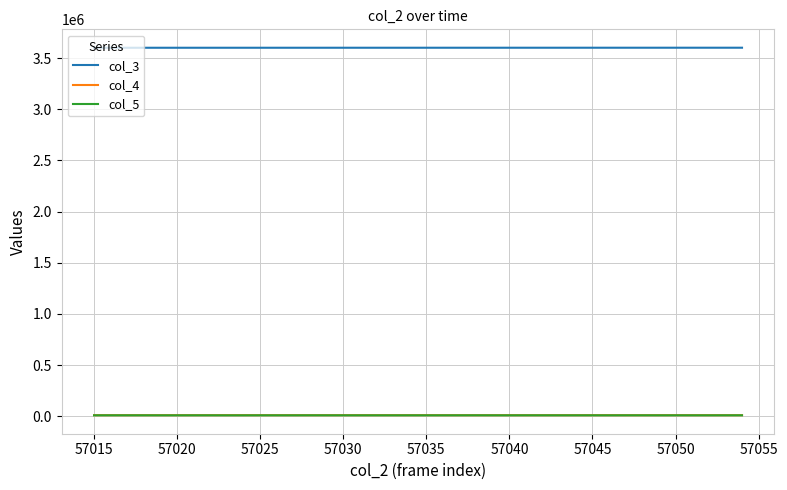

What is the maximum value shown in the chart?

3600787